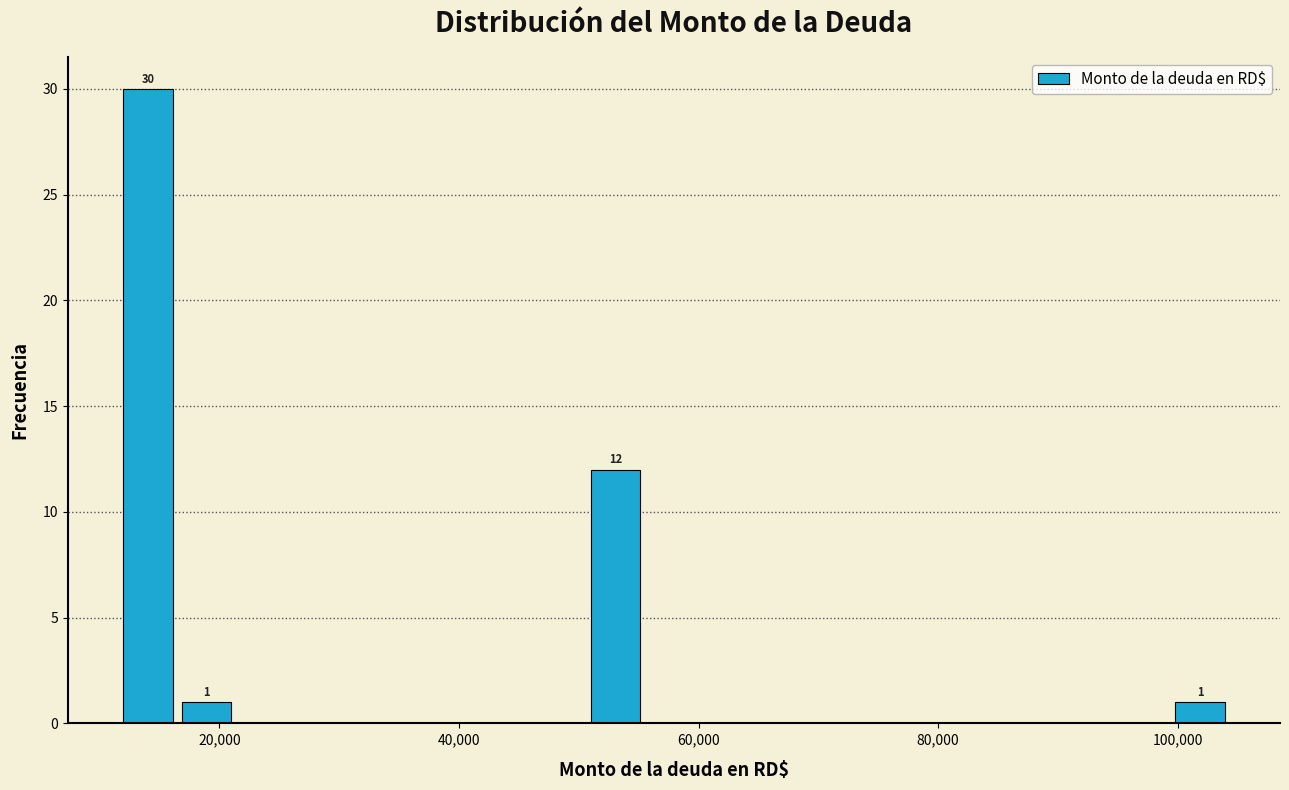

Around what value on the x-axis is the tallest bar? Give the approximate position of its centre, as read against the axis.

14000